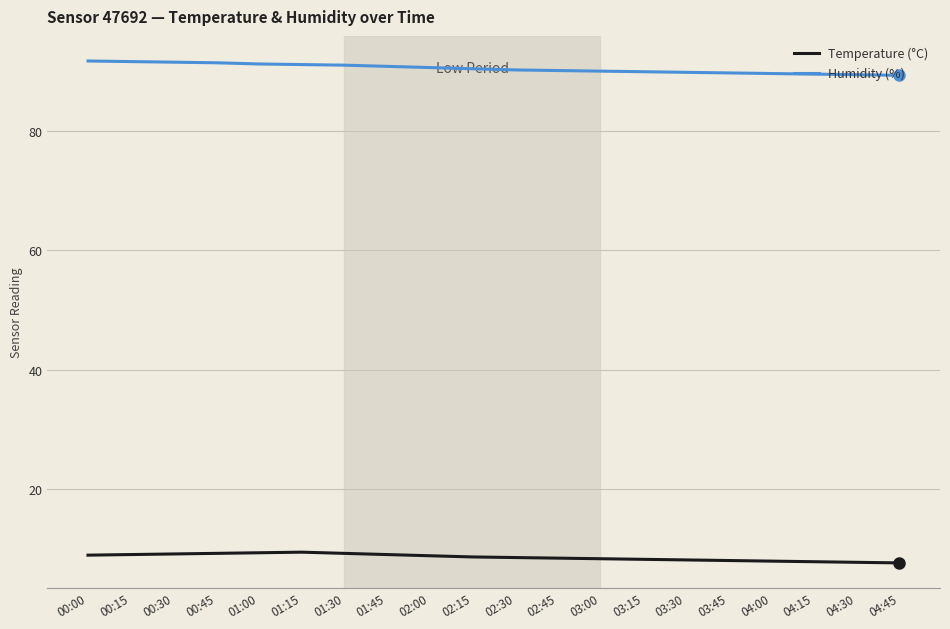

What is the maximum value for Temperature (°C)?

9.4